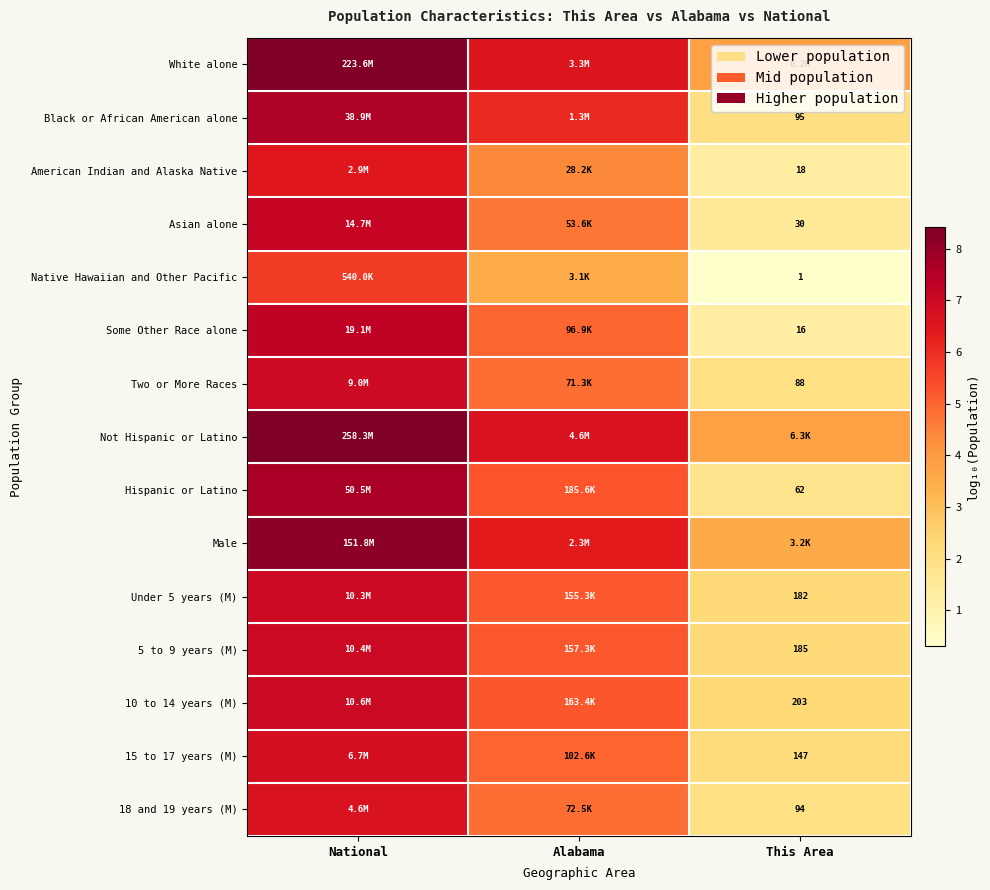

What is the average value of the American Indian and Alaska Native series?

4.1